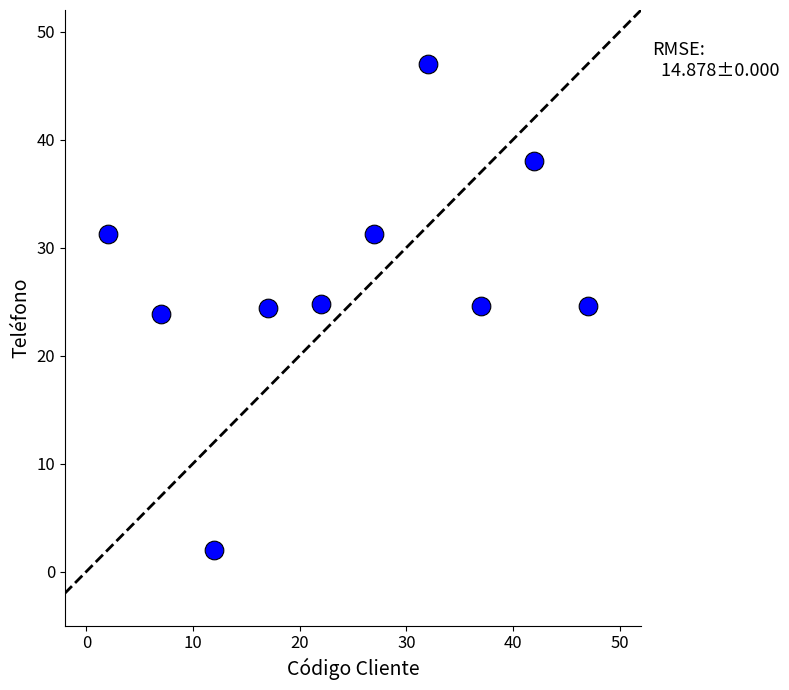

What is the average X value?

24.5